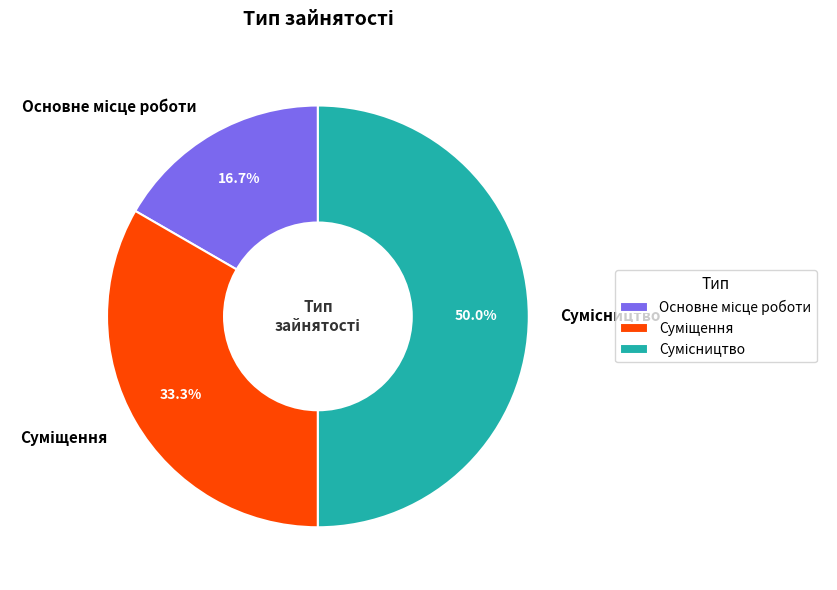

Does Сумісництво represent more than half of the total?

No